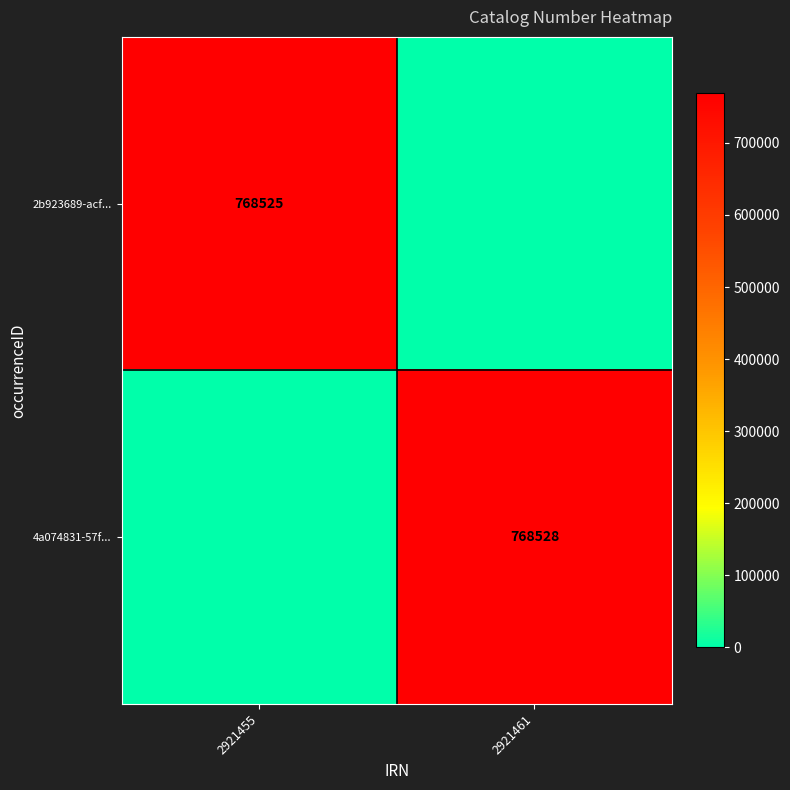

The 2b923689-acf... series shows 768525 at 2921455. True or false?

True